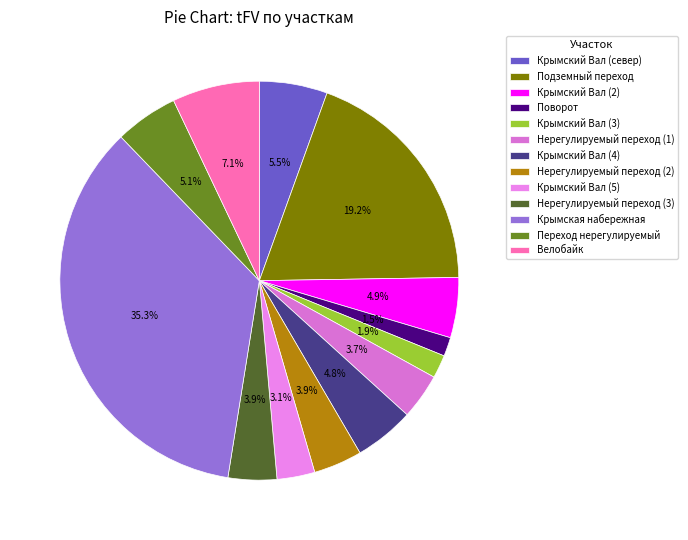

Count the number of slices in the pie.

13